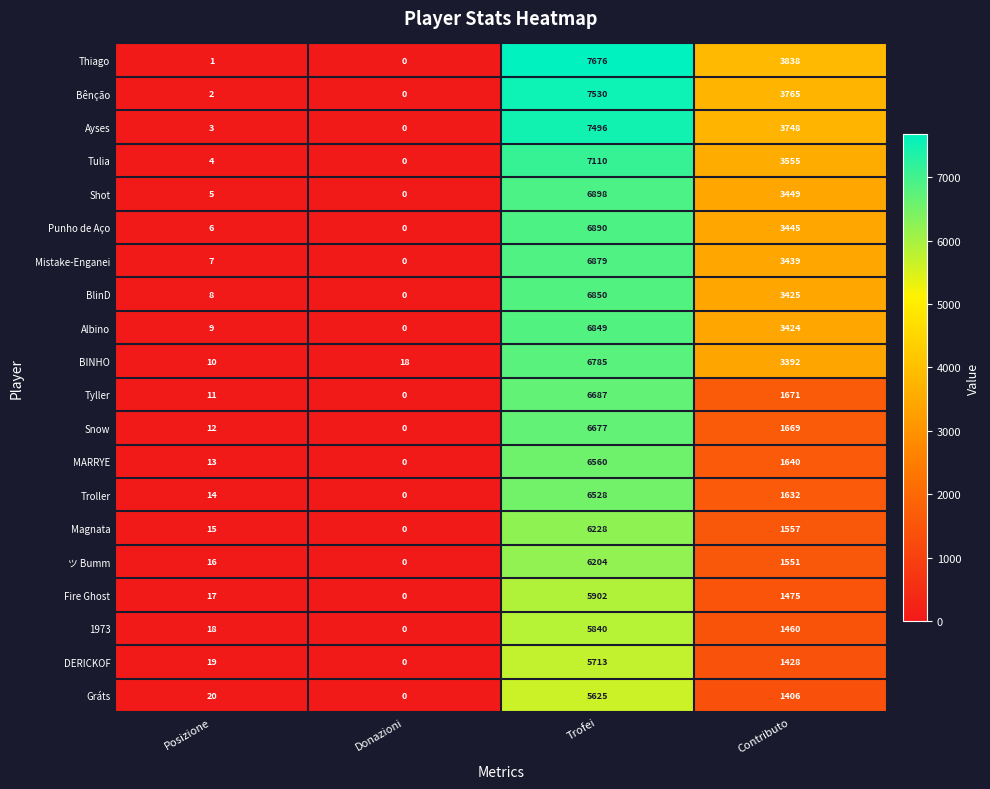

List the labels in order of Tyller value, largest first.

Trofei, Contributo, Posizione, Donazioni